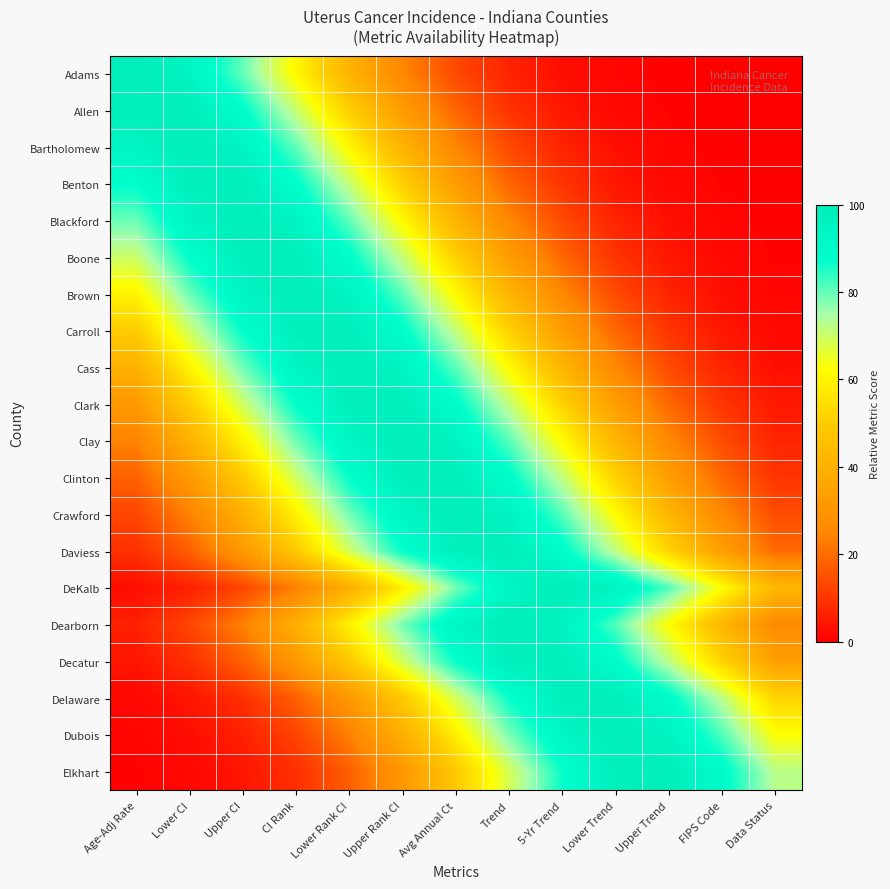

List the series in order of their peak value, highest first.

Adams, Bartholomew, Blackford, Brown, Cass, Clay, Crawford, Dearborn, DeKalb, Dubois, Elkhart, Delaware, Decatur, Daviess, Clinton, Clark, Carroll, Boone, Benton, Allen